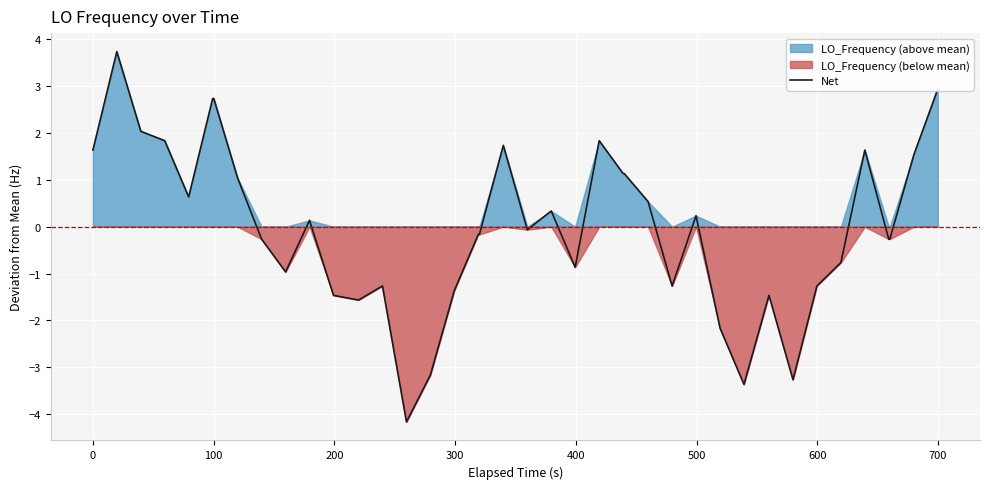

What is the lowest value of the Net series?

-4.2